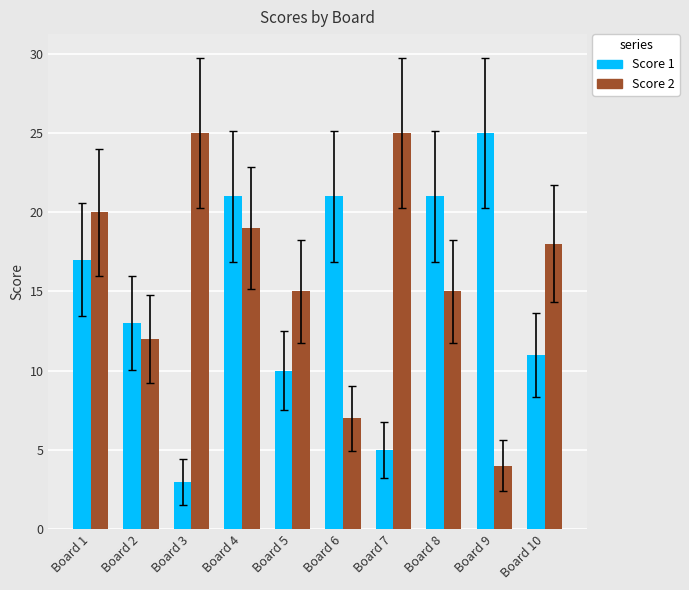

What is the value of the Score 2 bar at the 6th from the left?

7